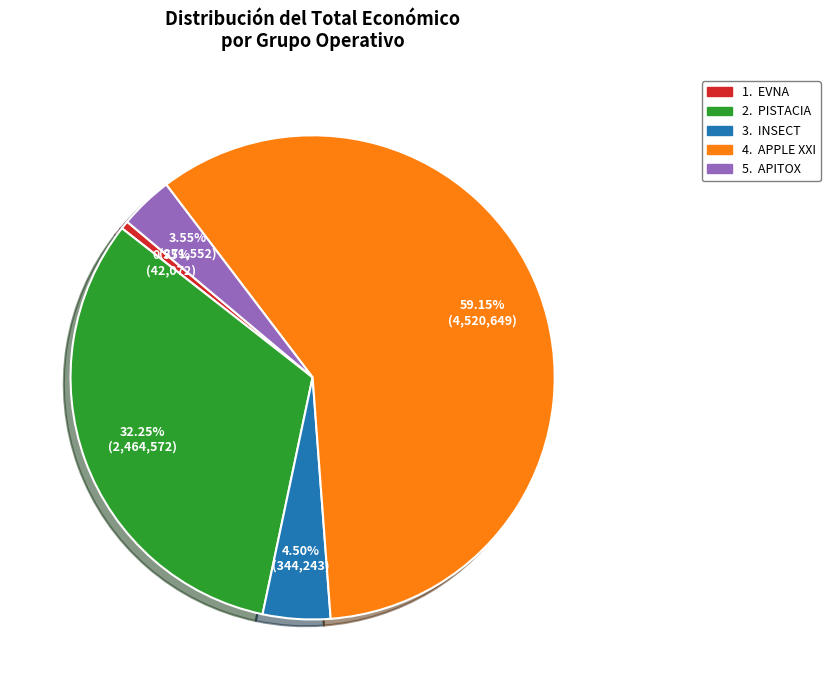

Is there any slice that represents more than half of the pie?

Yes